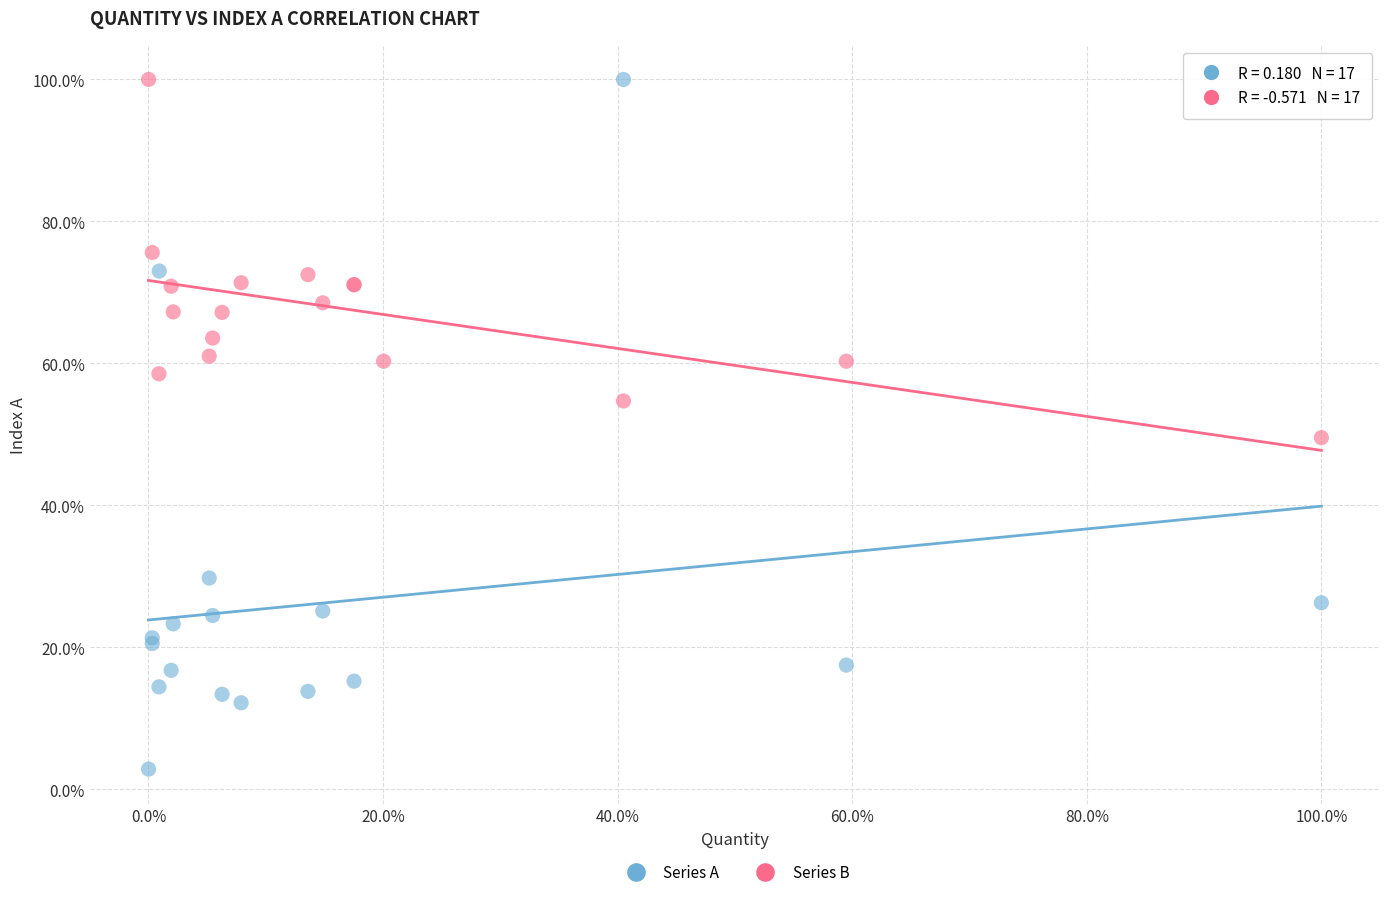

Which series has the largest Y range (max minus min)?

Series A